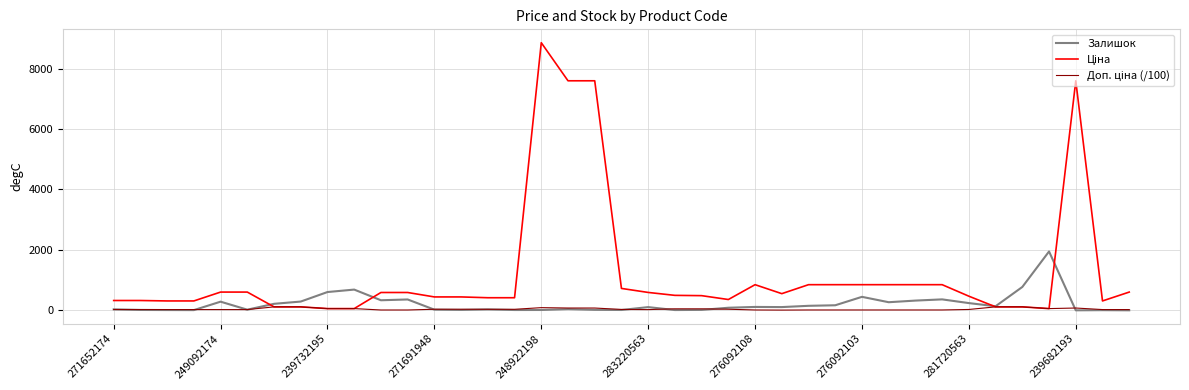

What is the maximum value shown in the chart?

8856.7